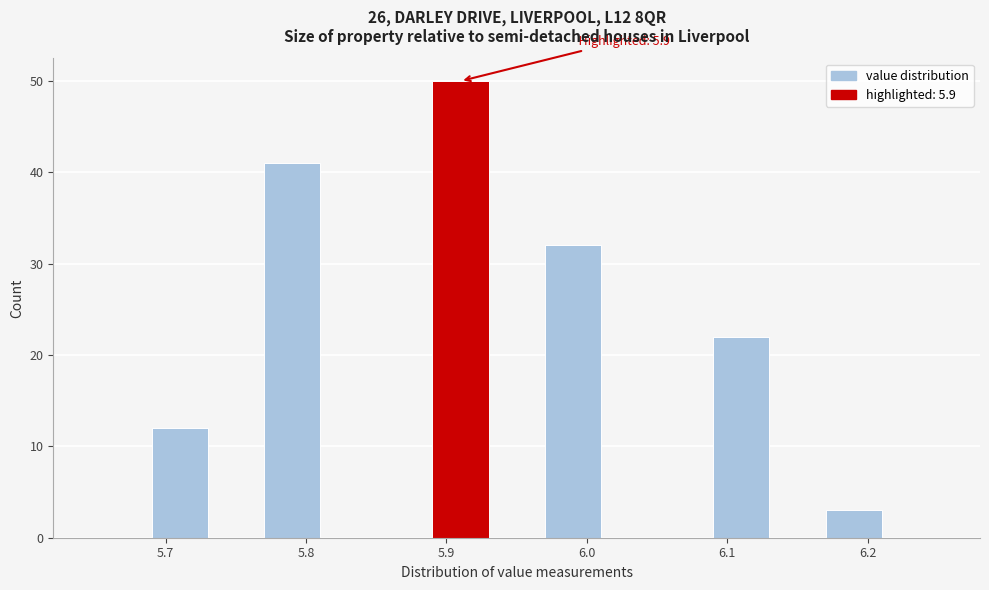

Which range on the x-axis has the tallest bar?

5.89 to 5.93